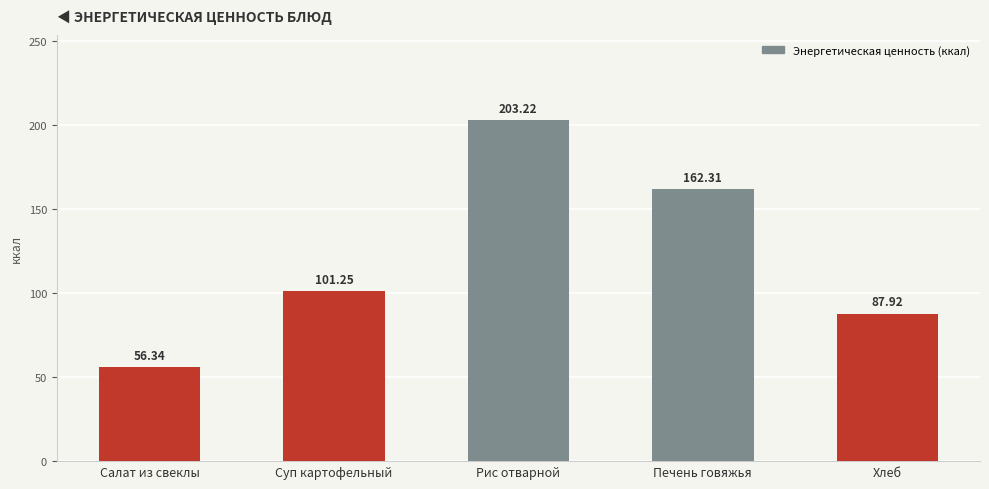

What position from the left is Суп картофельный?

2